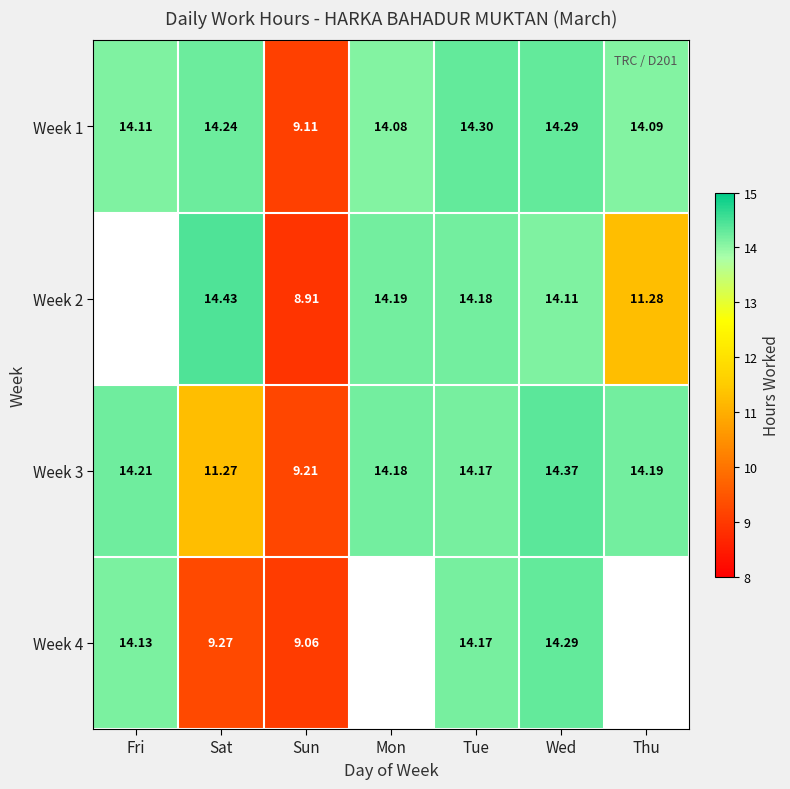

At which label does Week 1 reach its peak?

Tue